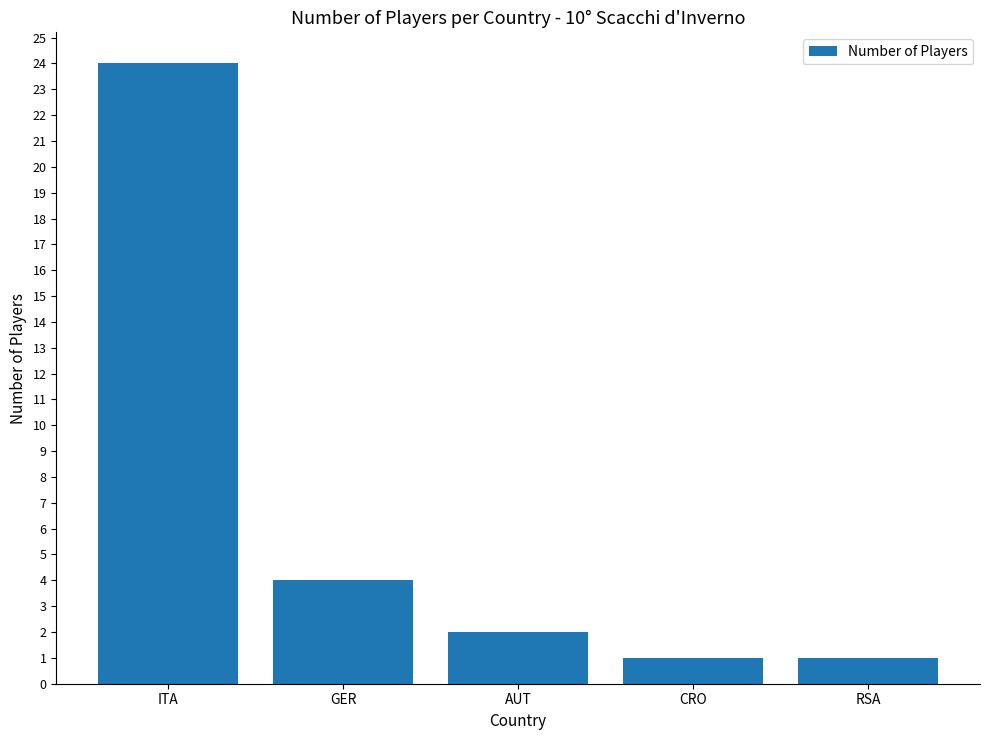

What is the difference between the second highest and second lowest values?

3